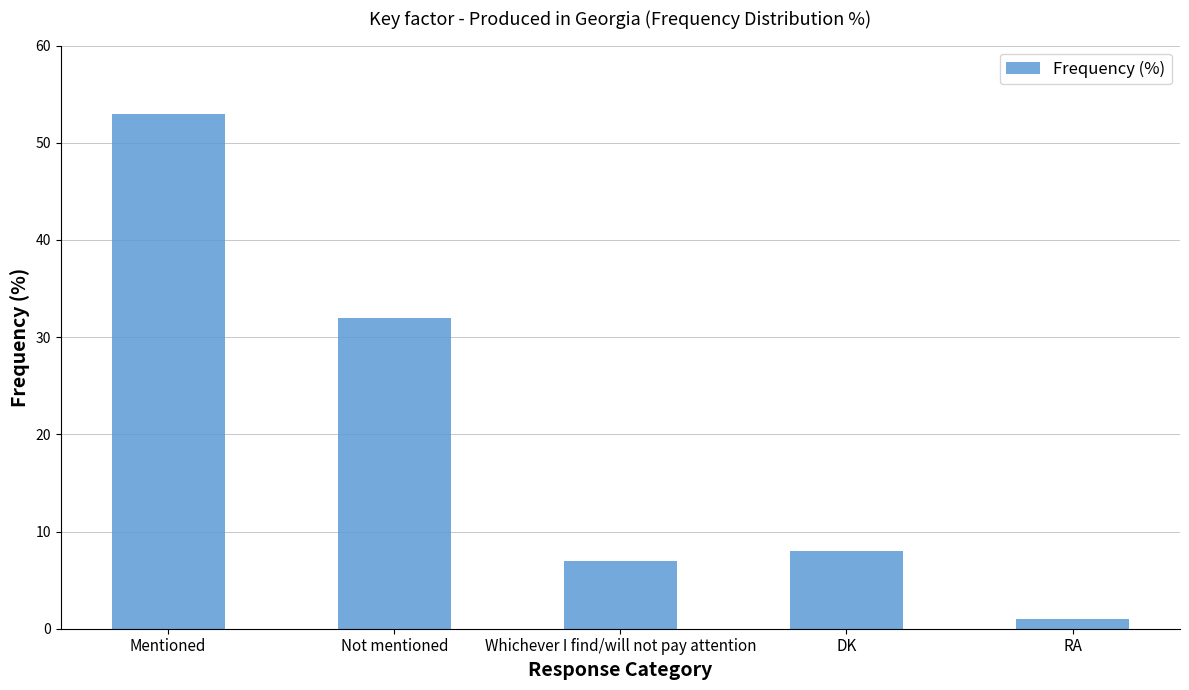

Read the value at RA.

1